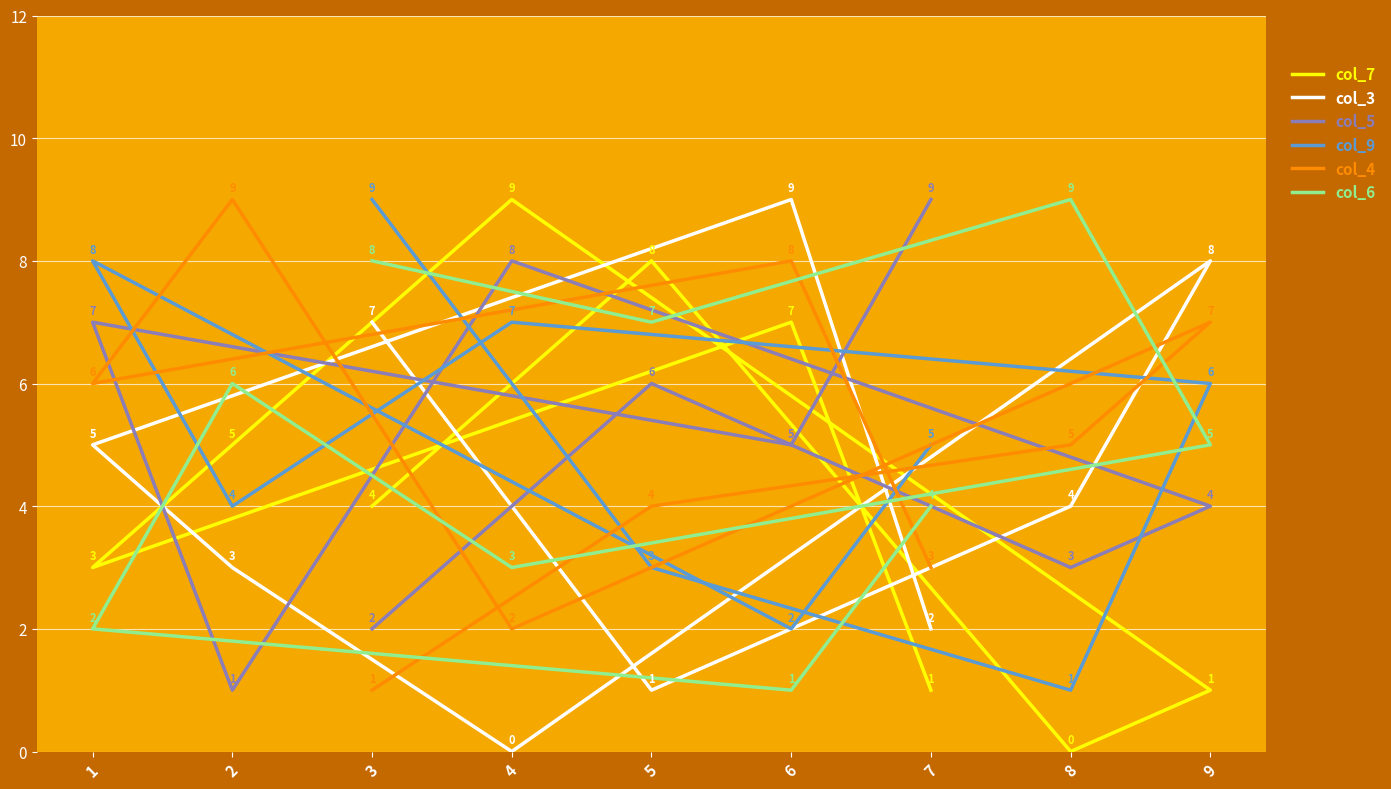

What is the average value of the col_5 series?

5